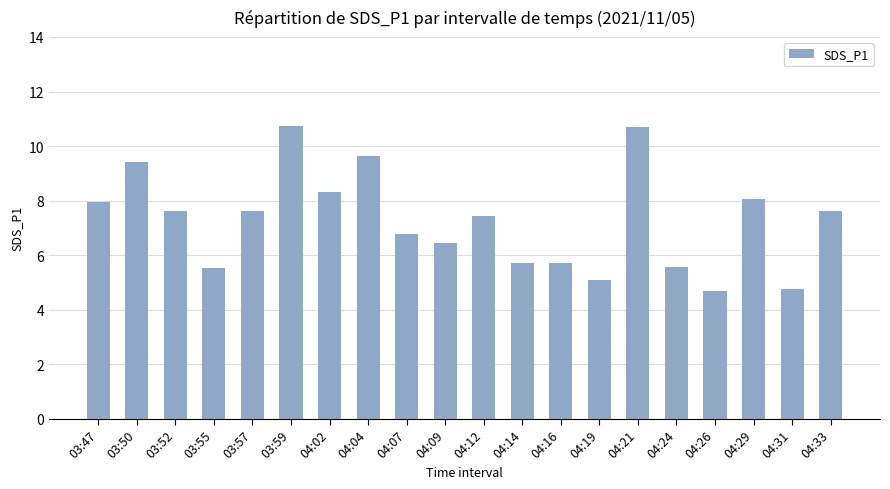

Between 03:57 and 04:07, which is larger?

03:57